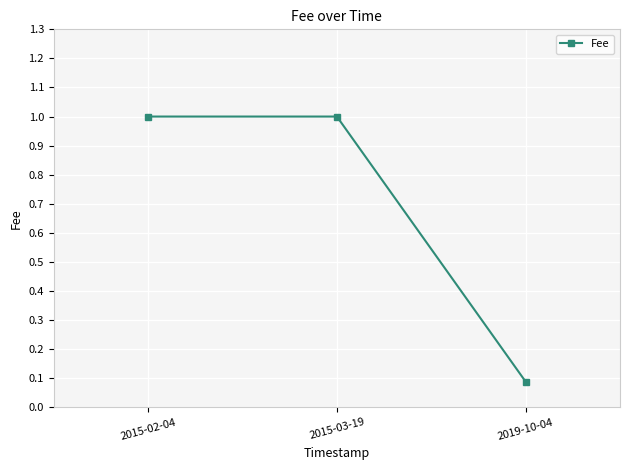

What is the difference between the maximum and minimum values?

0.9